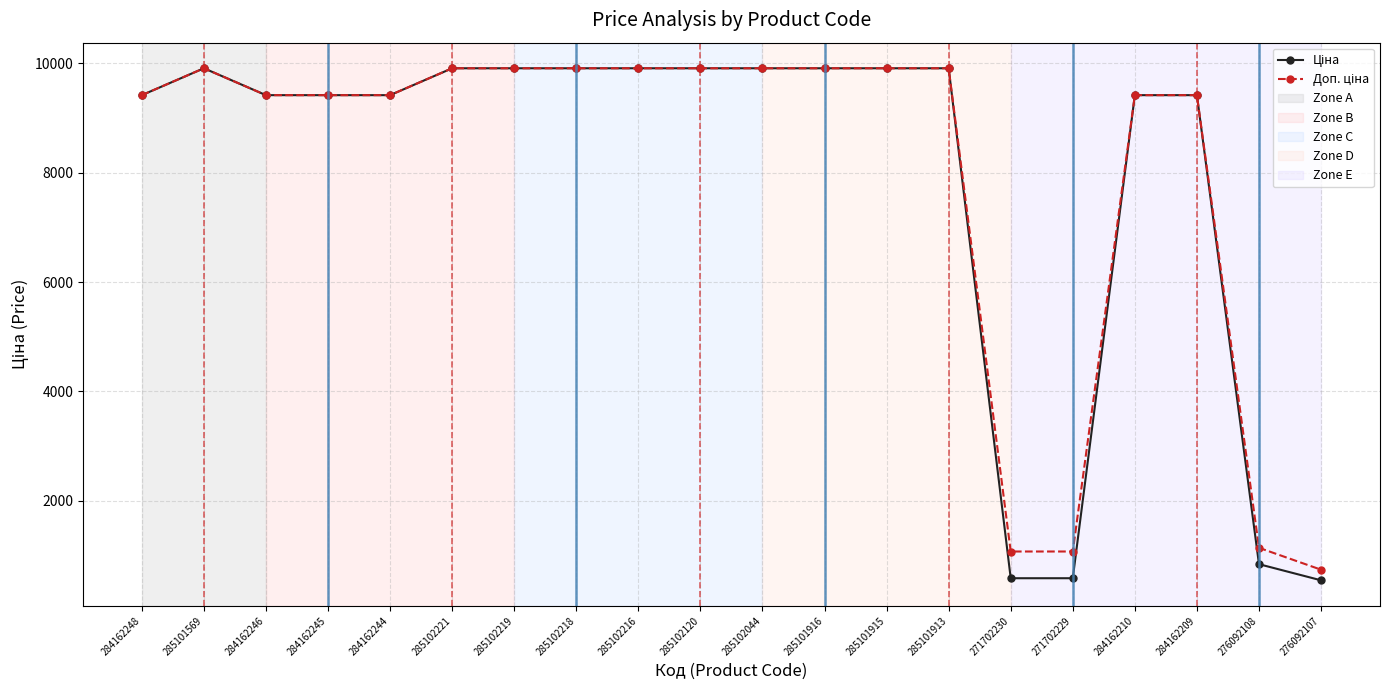

What is the maximum value shown in the chart?

9908.5